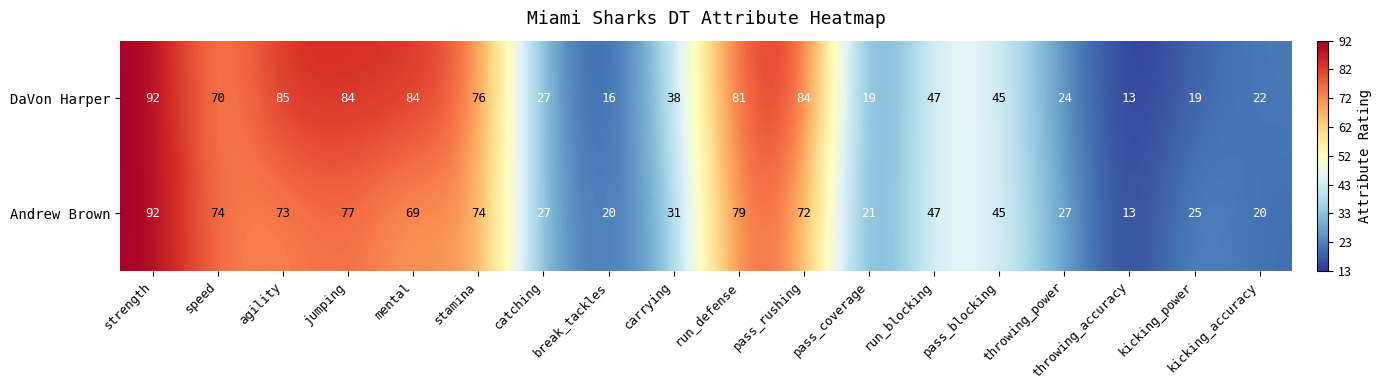

At which label does Andrew Brown first exceed 47?

strength